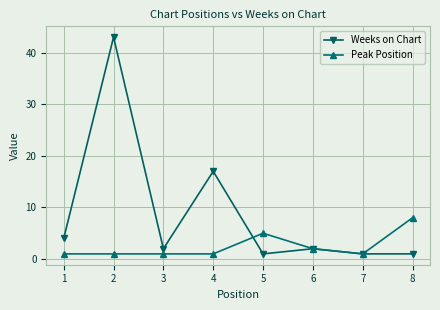

Rank the series by their average value, from highest to lowest.

Weeks on Chart, Peak Position